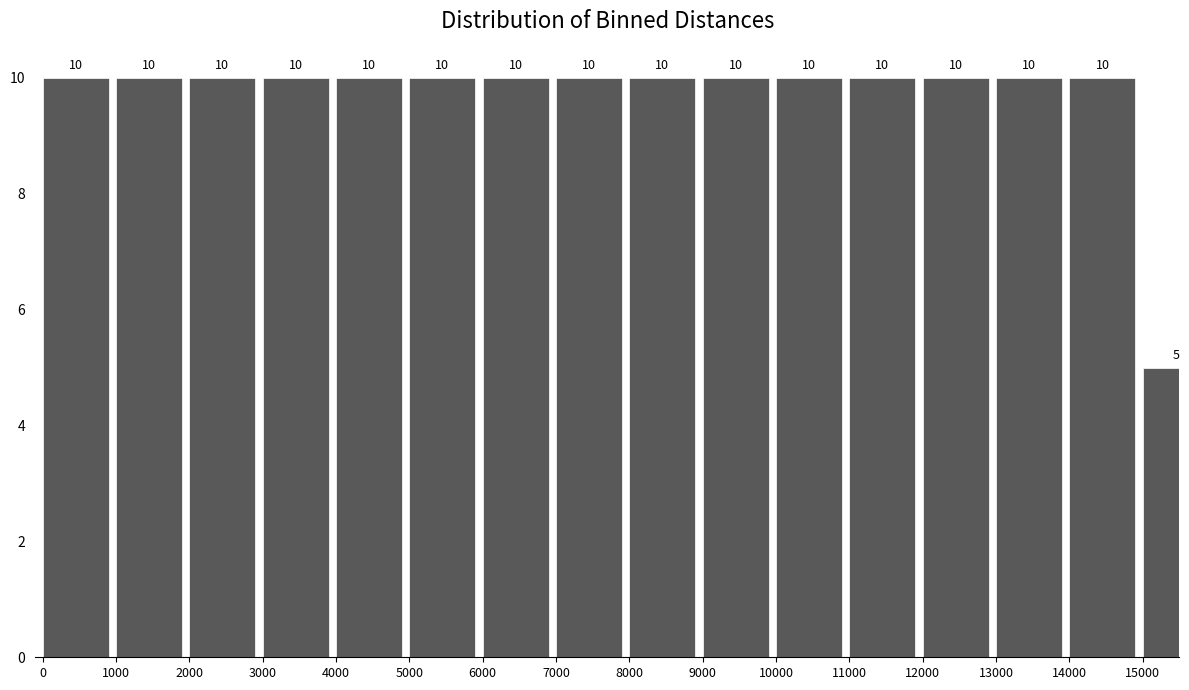

Reading left to right, transcribe all the data shown in this chart.

0=10	1000=10	2000=10	3000=10	4000=10	5000=10	6000=10	7000=10	8000=10	9000=10	10000=10	11000=10	12000=10	13000=10	14000=10	15000=5